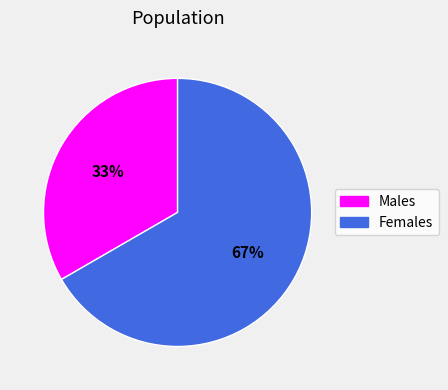

What percentage is the Females slice, to the nearest percent?

67%